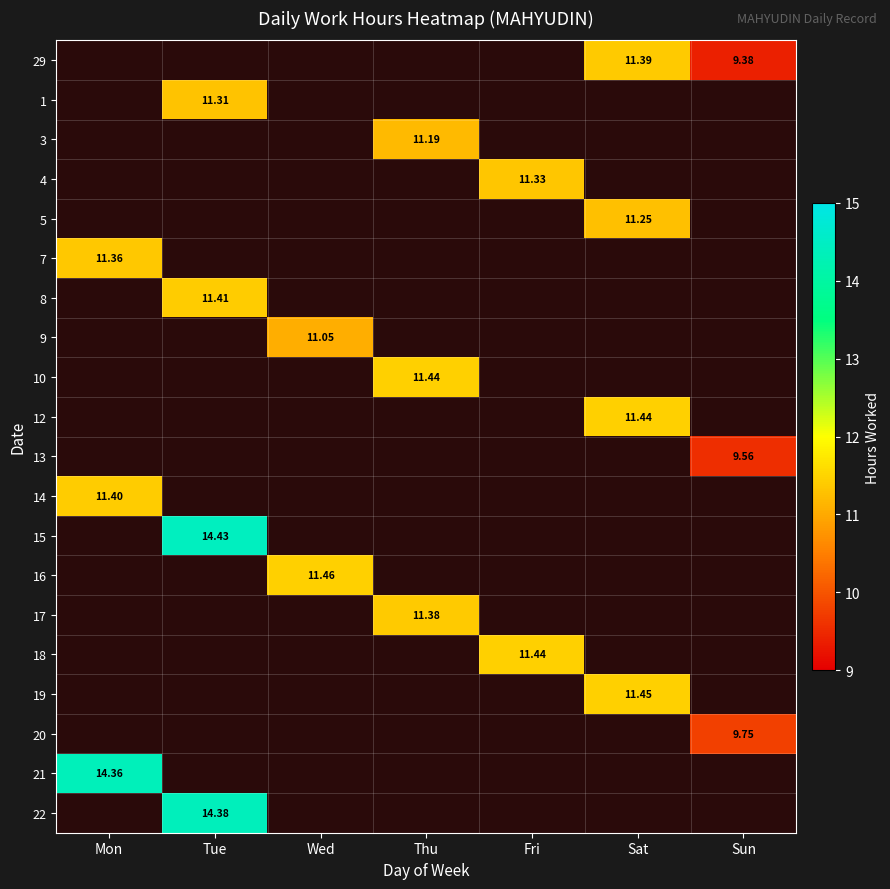

At which label is 7 closest to 11?

Mon